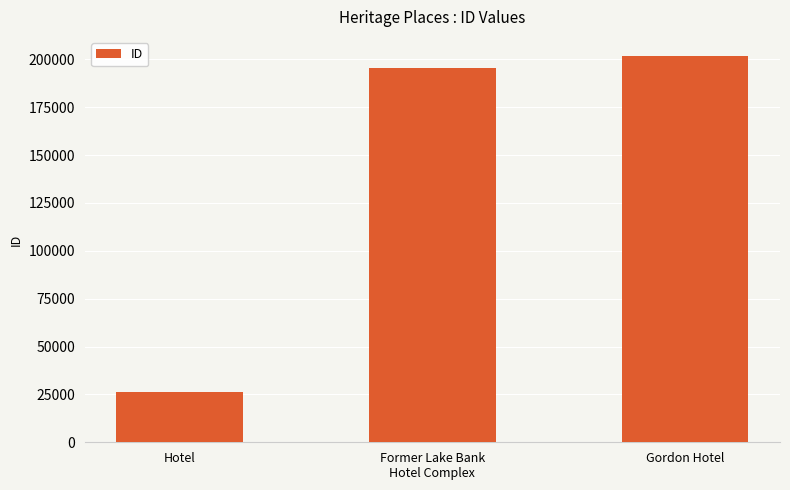

Count the number of data series in this chart.

1